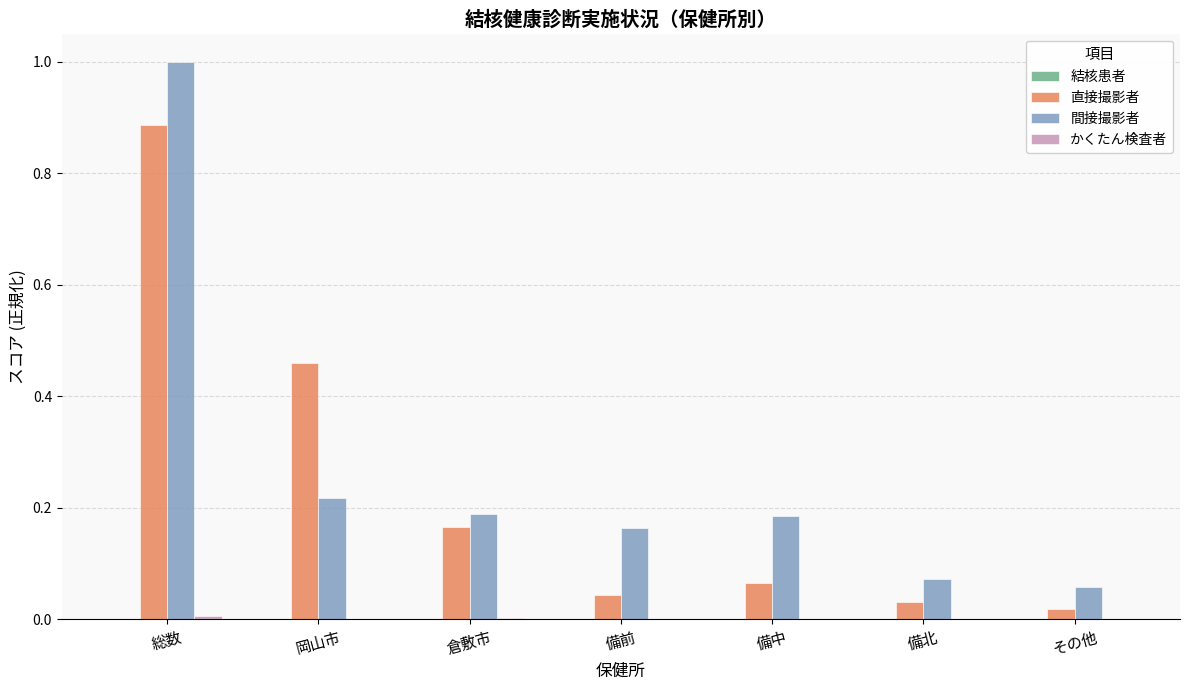

How many groups of bars are there?

7